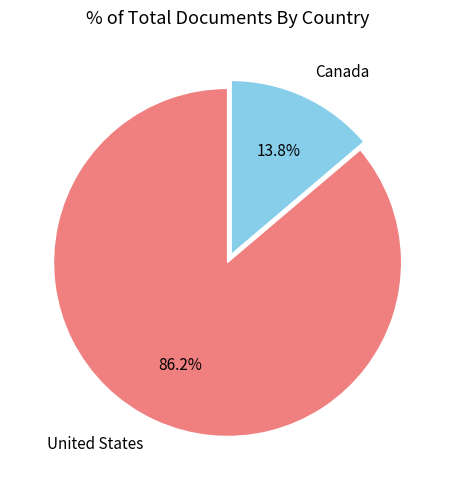

Which has a higher value, Canada or United States?

United States